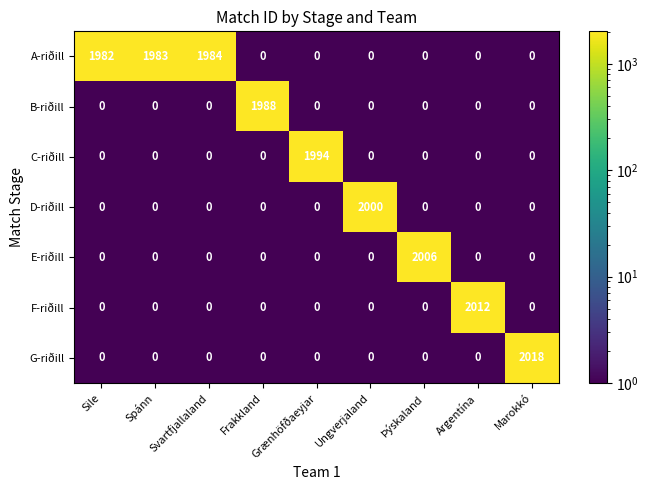

What is the sum of all G-riðill values?

2018